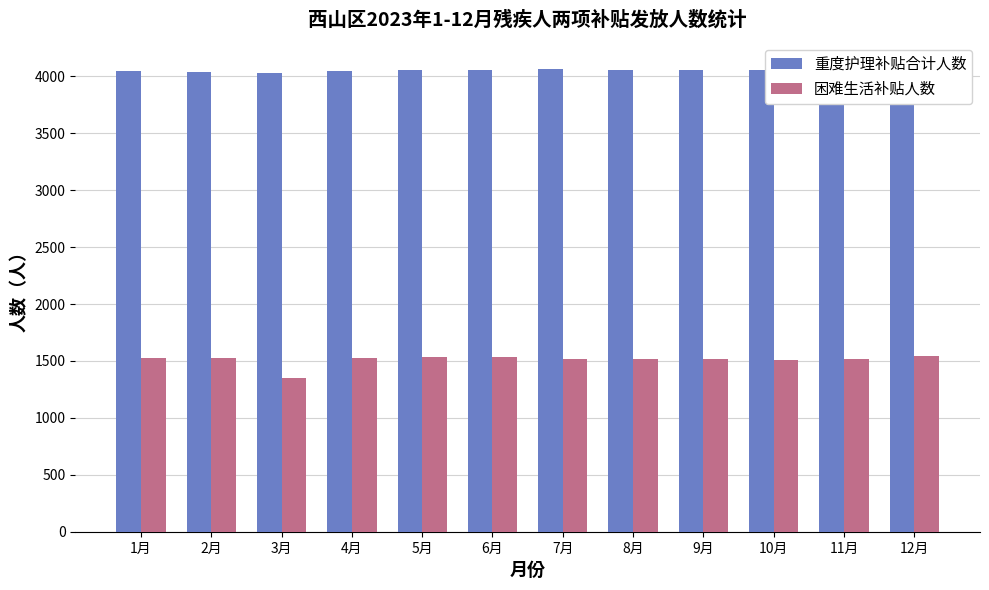

How many groups of bars are there?

12